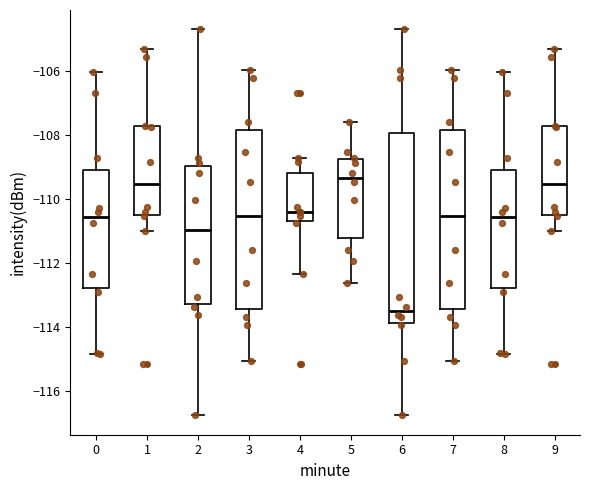

Comparing the boxes themselves (not the whiskers), which one is the tallest?

6